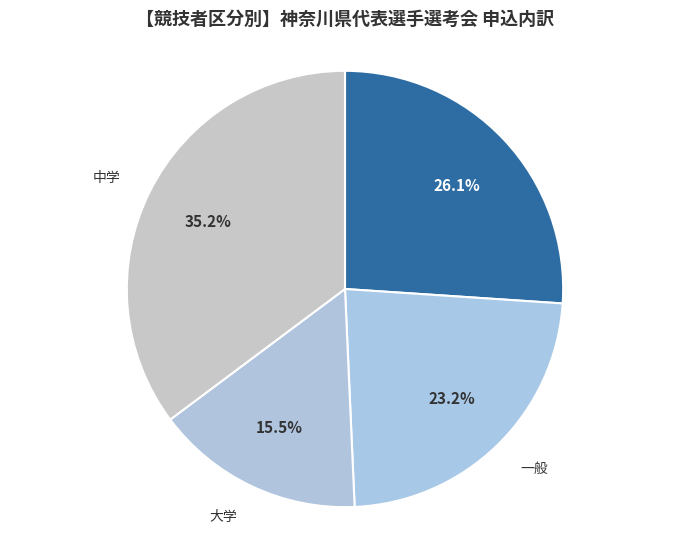

What is the ratio of the value at 中学 to the value at 大学?

2.3